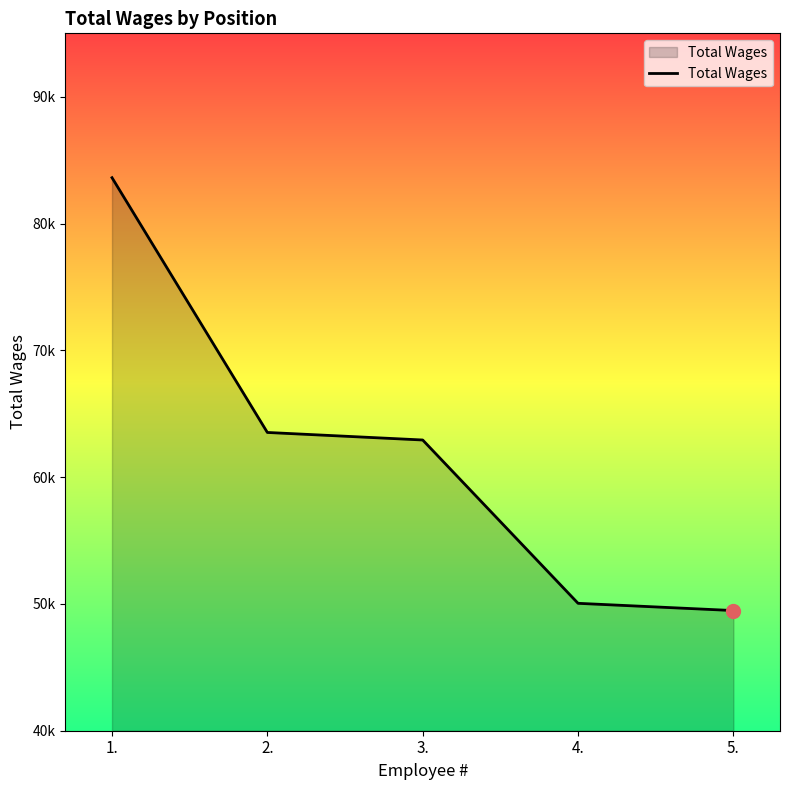

List the labels in order of value, smallest first.

5., 4., 3., 2., 1.